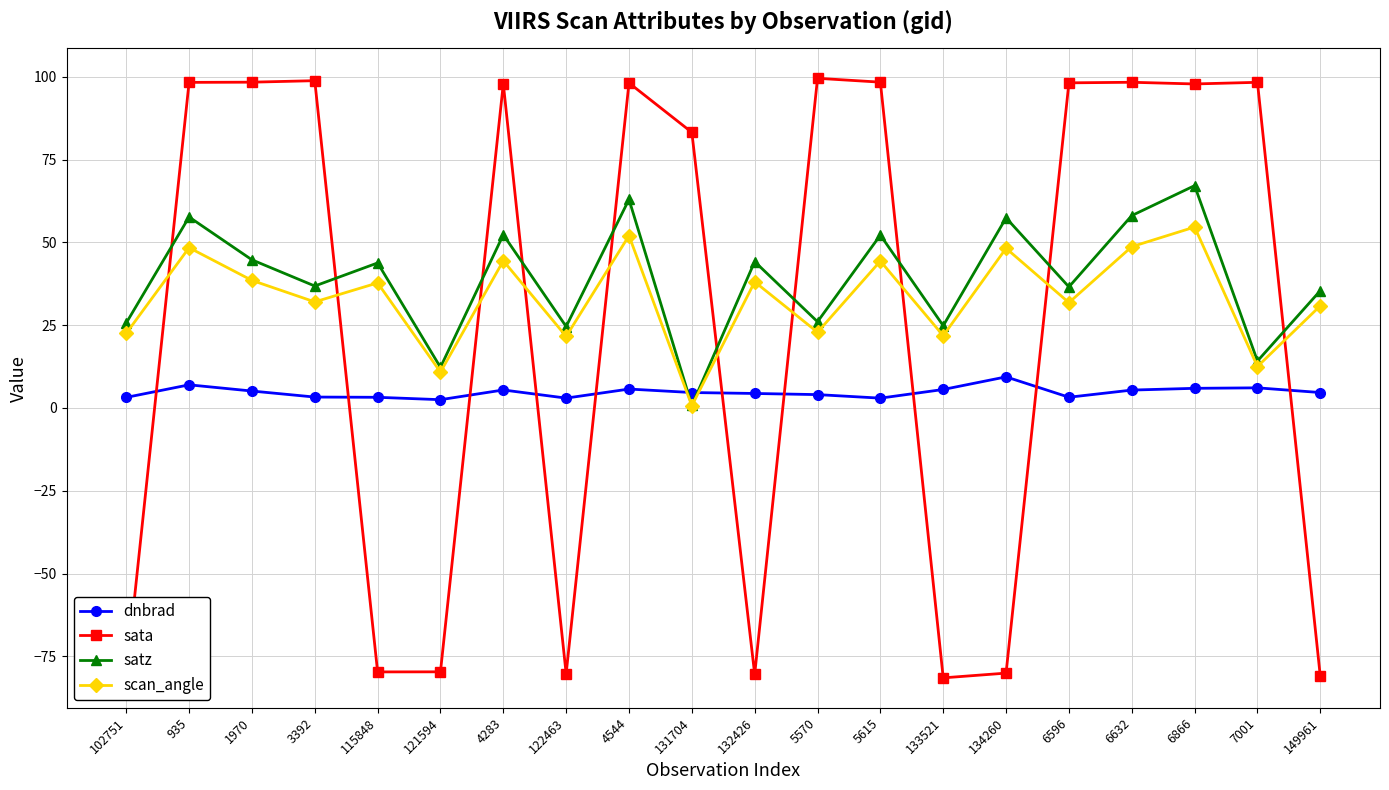

What is the value of the sata point at the 4th from the left?

98.8